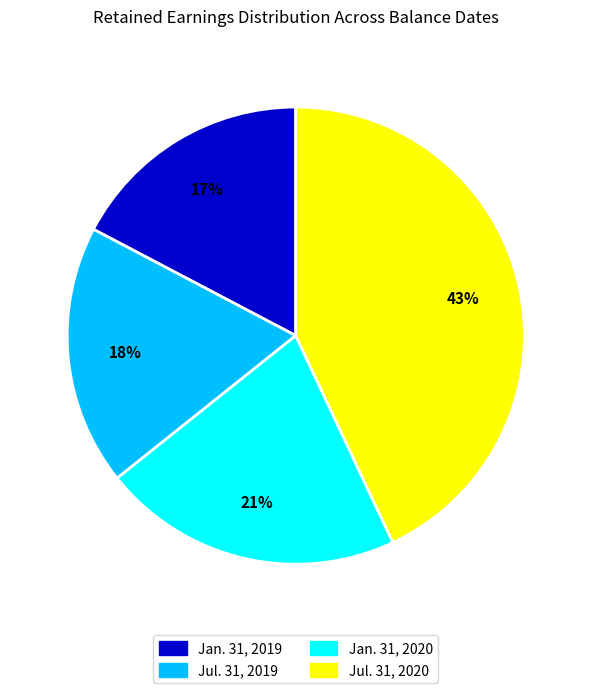

To the nearest percent, what is the difference between the largest and smallest slice percentages?

26%